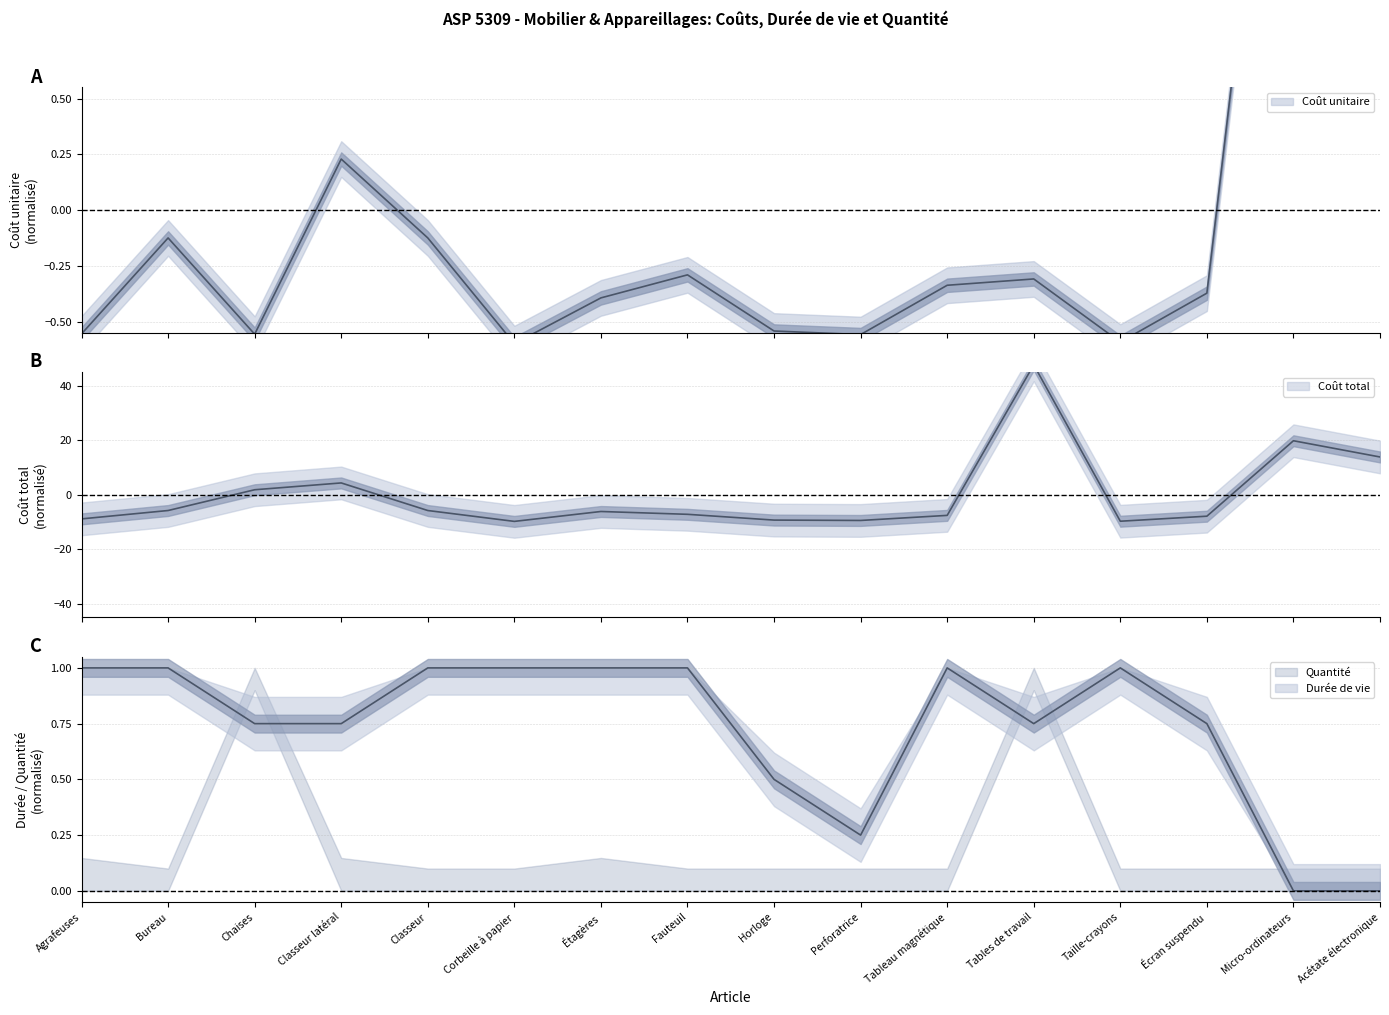

At how many categories does at least one series exceed 20?

1